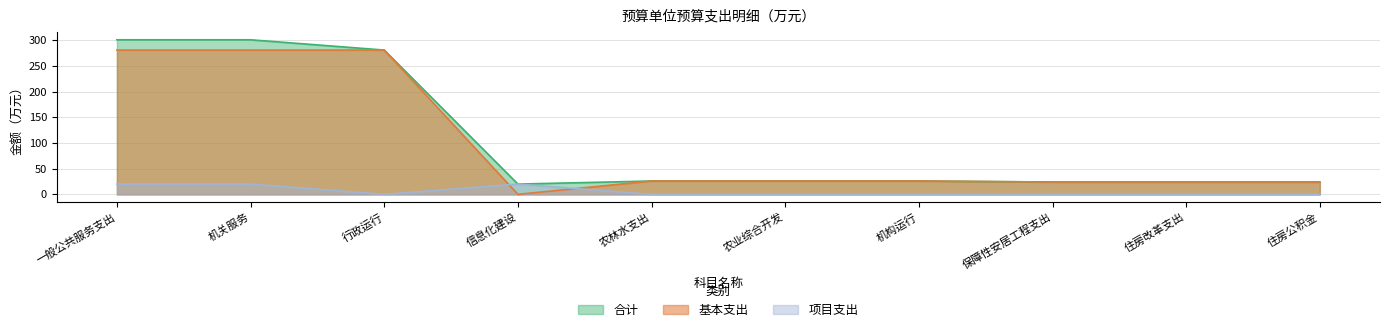

What are all the series names shown in the legend?

合计, 基本支出, 项目支出